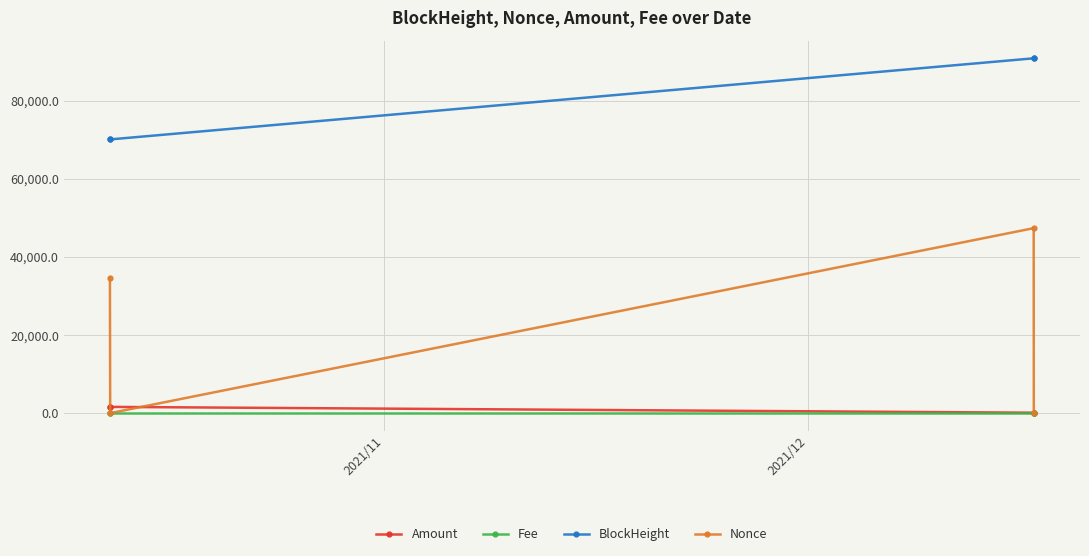

Which series has the largest total across all categories?

BlockHeight